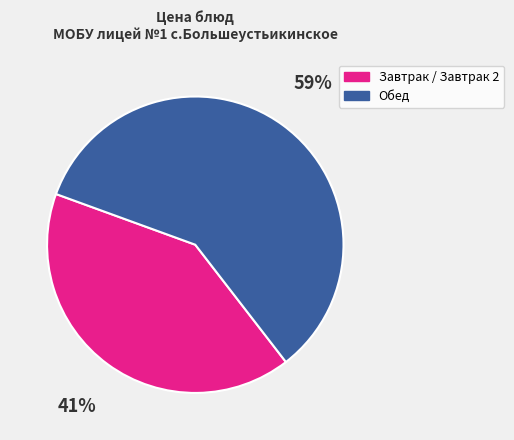

Is it true that Обед is 59% of the pie?

True